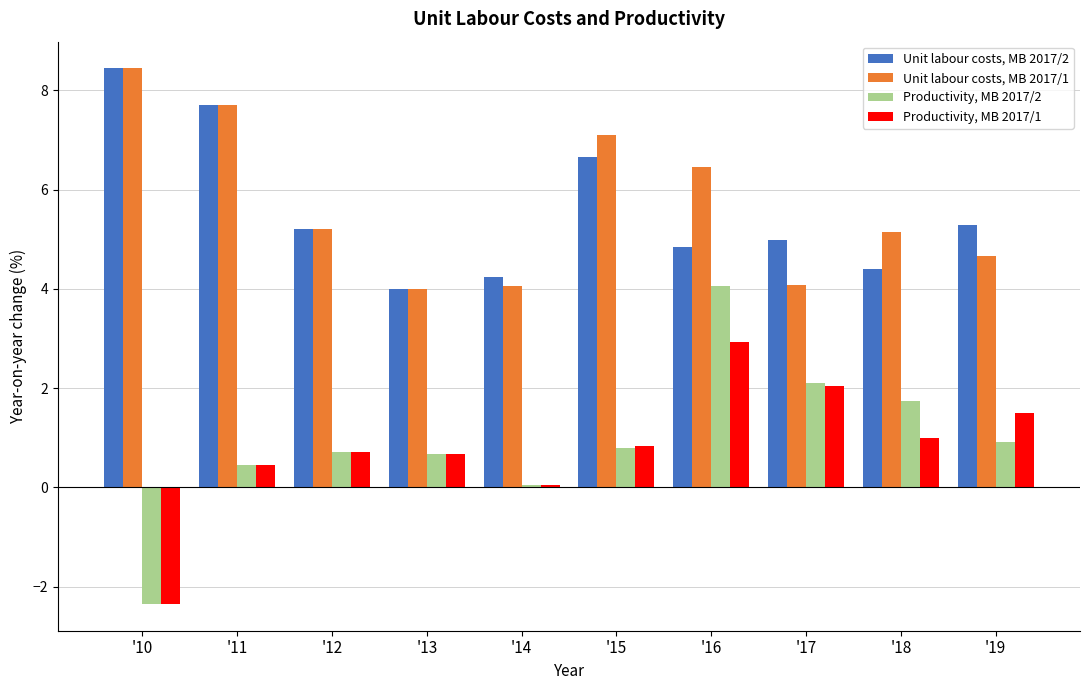

At '14, list the series in order from smallest to largest.

Productivity, MB 2017/2, Productivity, MB 2017/1, Unit labour costs, MB 2017/1, Unit labour costs, MB 2017/2